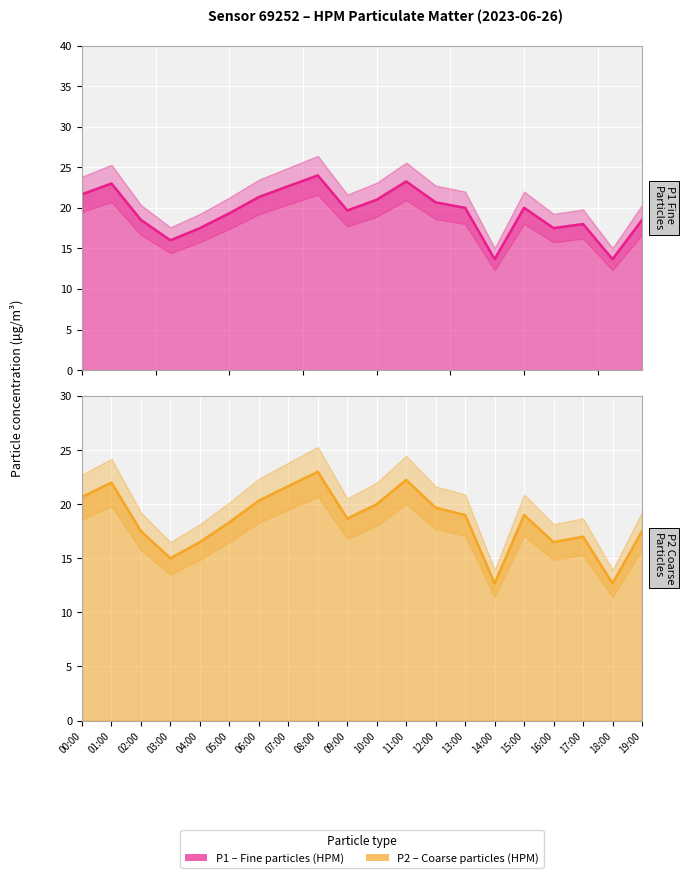

Is the value of P1 line at 03:00 greater than the value of P2 line at 00:00?

No